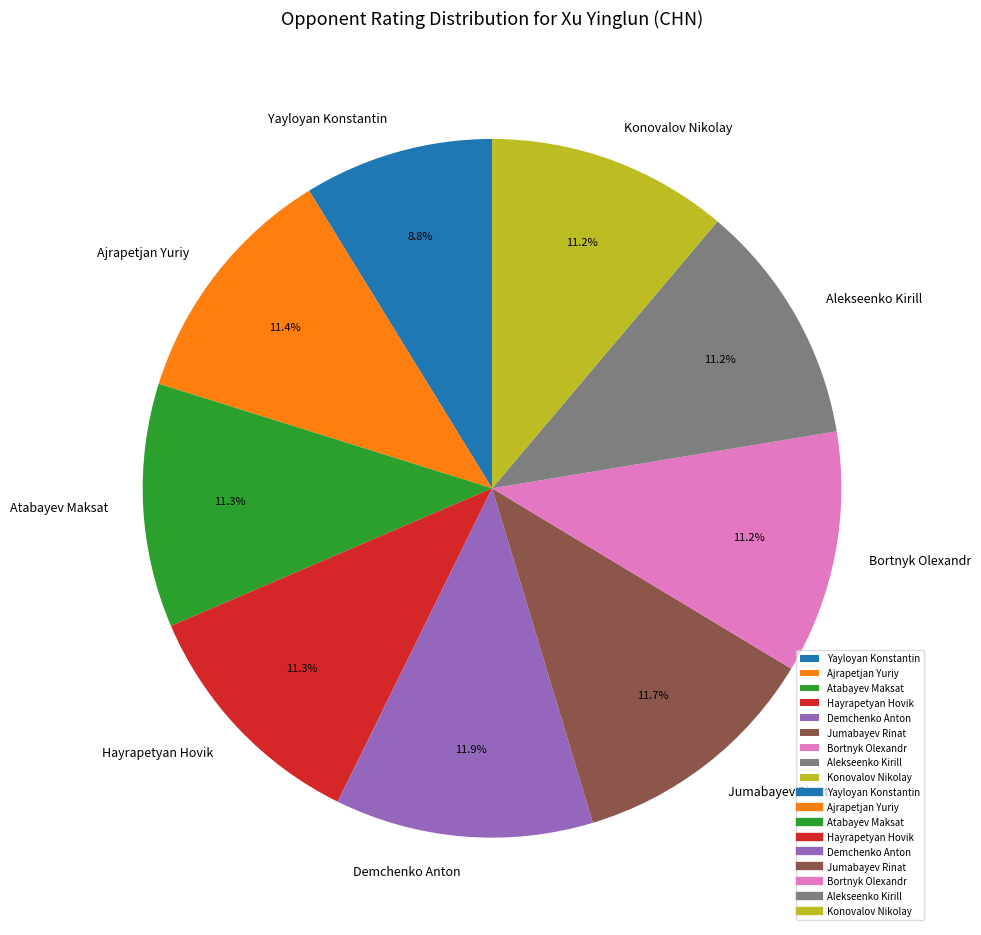

Approximately how many times larger is the value at Konovalov Nikolay compared to Atabayev Maksat?

1.0